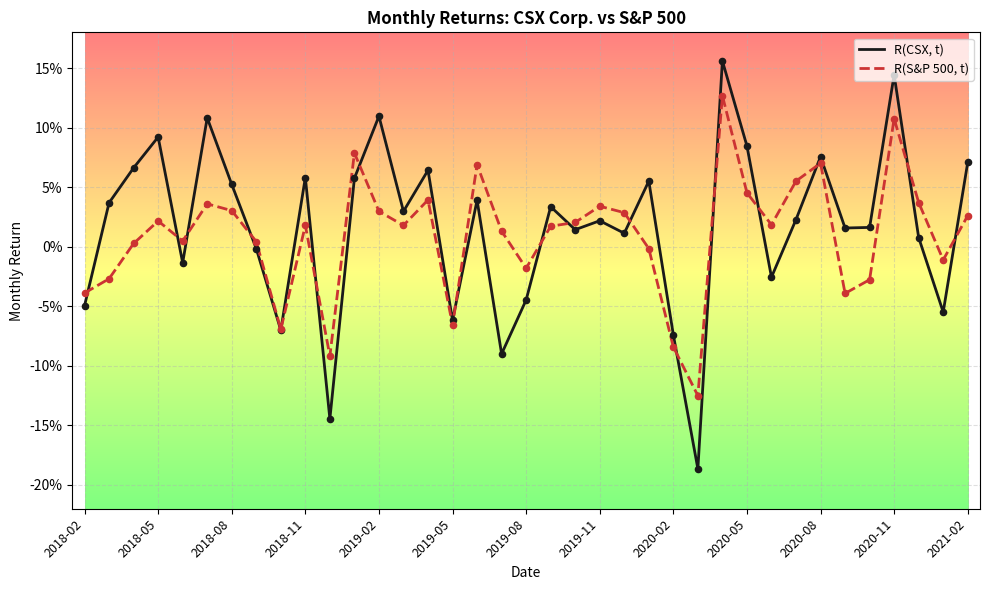

What are all the series names shown in the legend?

R(CSX, t), R(S&P 500, t)